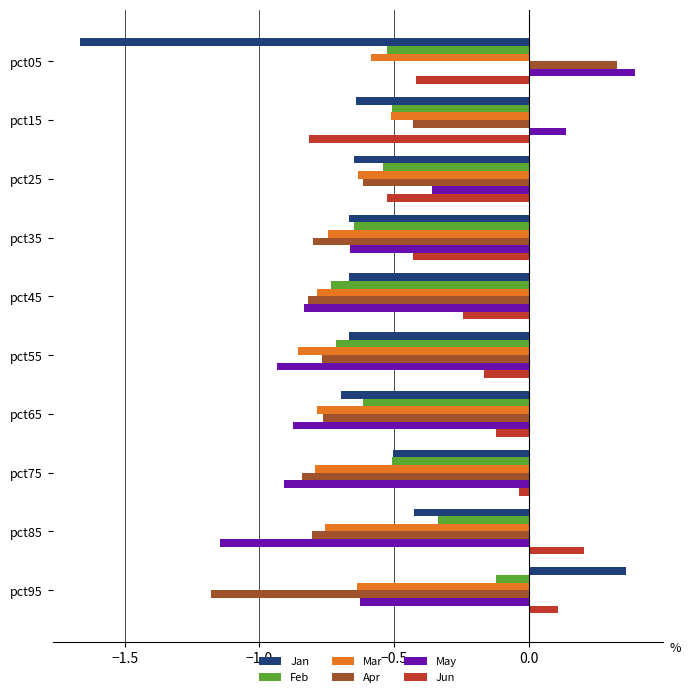

What is the sum of all Jan values?

-6.2